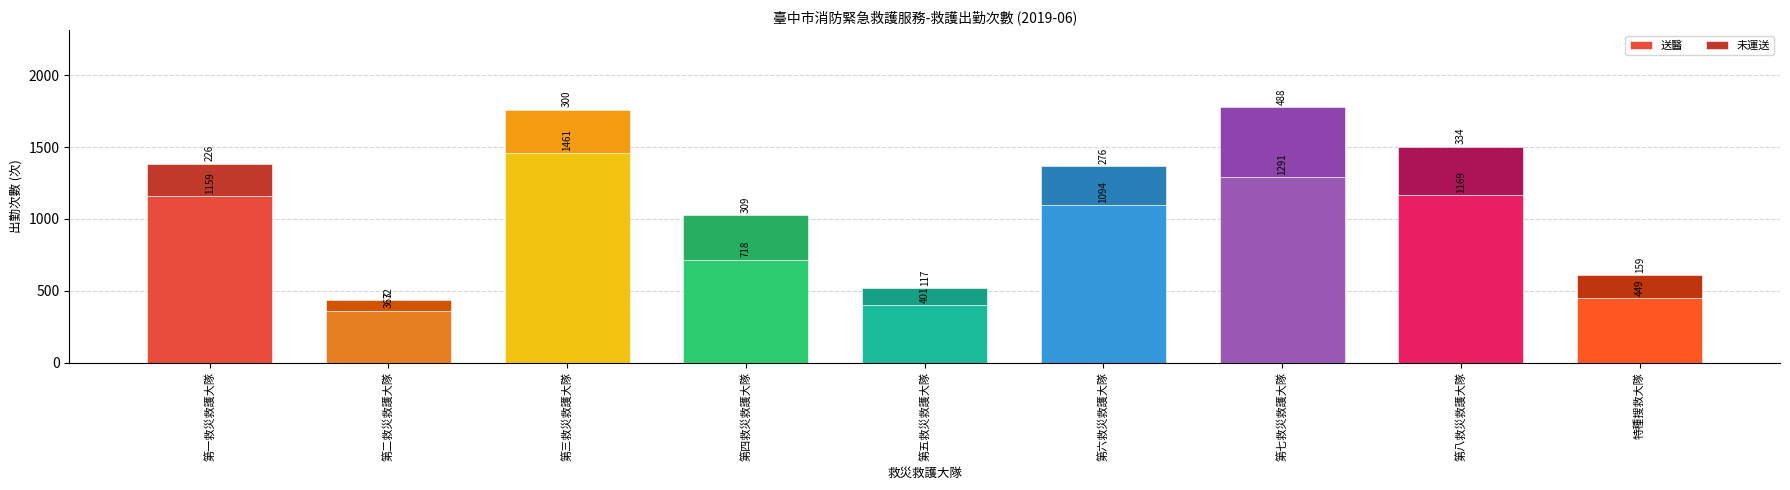

What is the approximate value of 送醫 at 第四救災救護大隊, to the nearest 100?

700